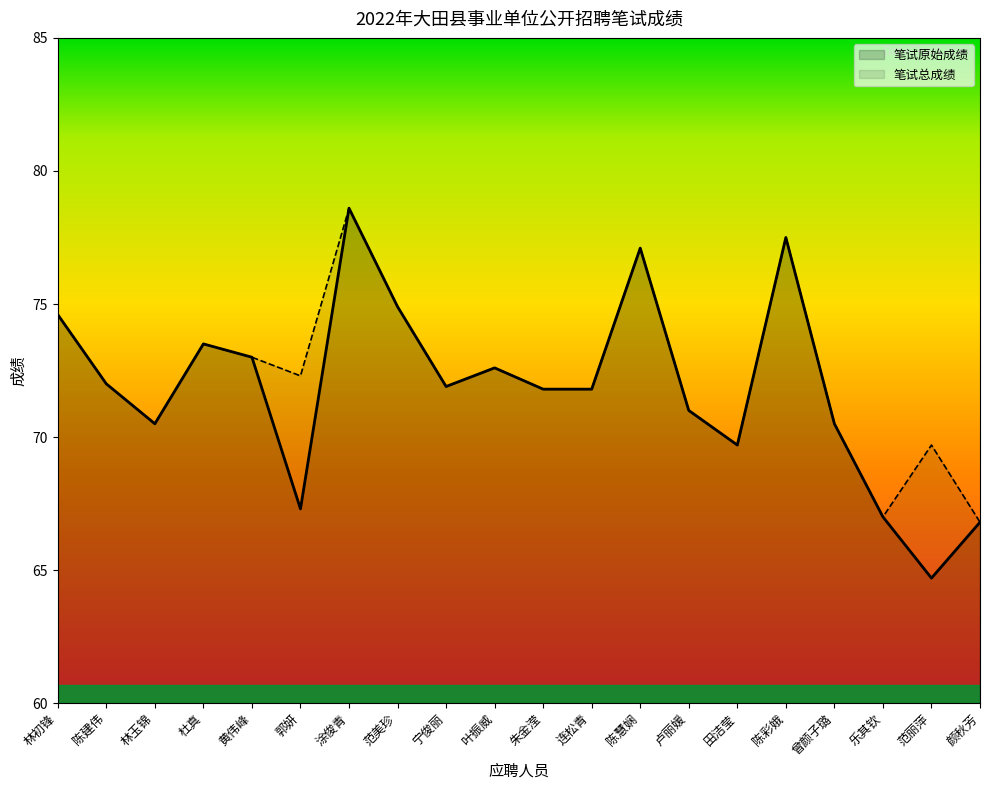

The value of 笔试原始成绩 at 朱金滢 is 71.8. True or false?

True